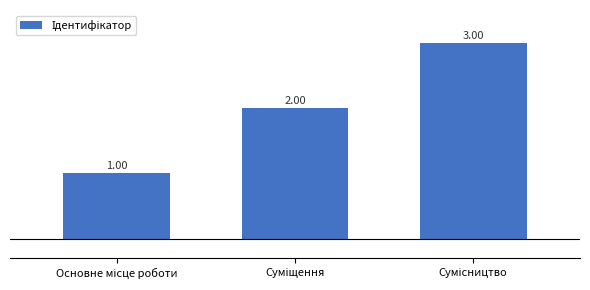

What is the smallest value displayed?

1